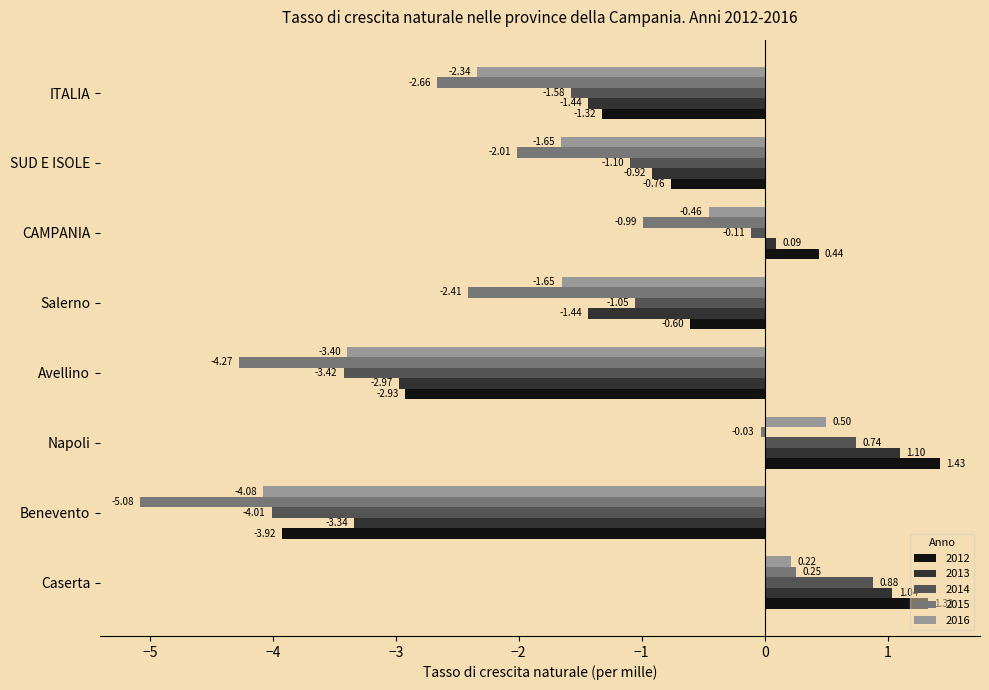

Is it true that 2015 equals -7.5 at Avellino?

False